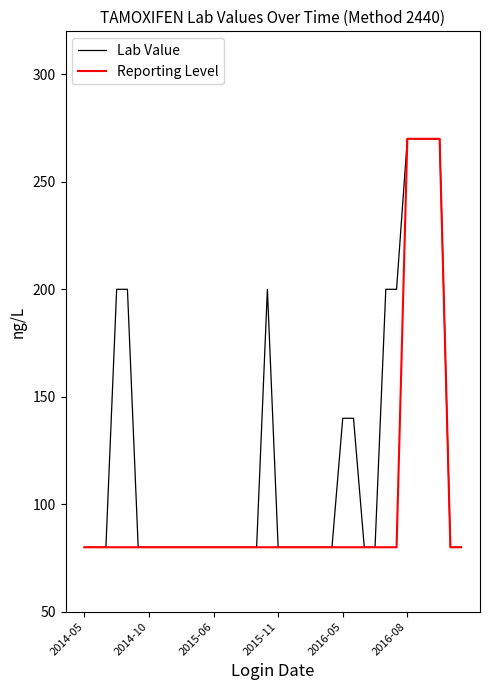

Which series has the largest total across all categories?

Lab Value